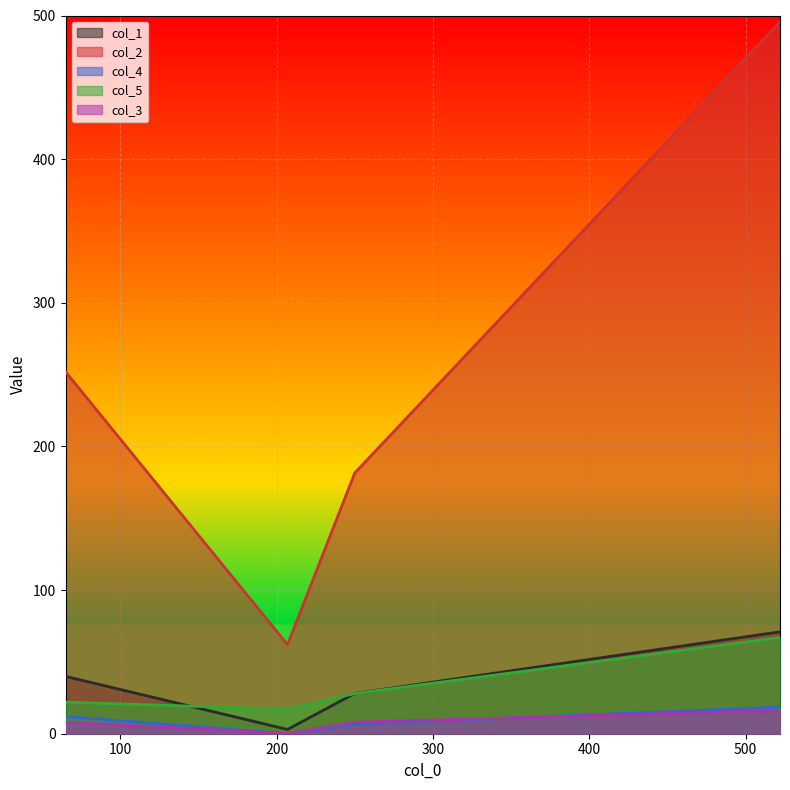

The col_5 series shows 67.0 at 522. True or false?

True